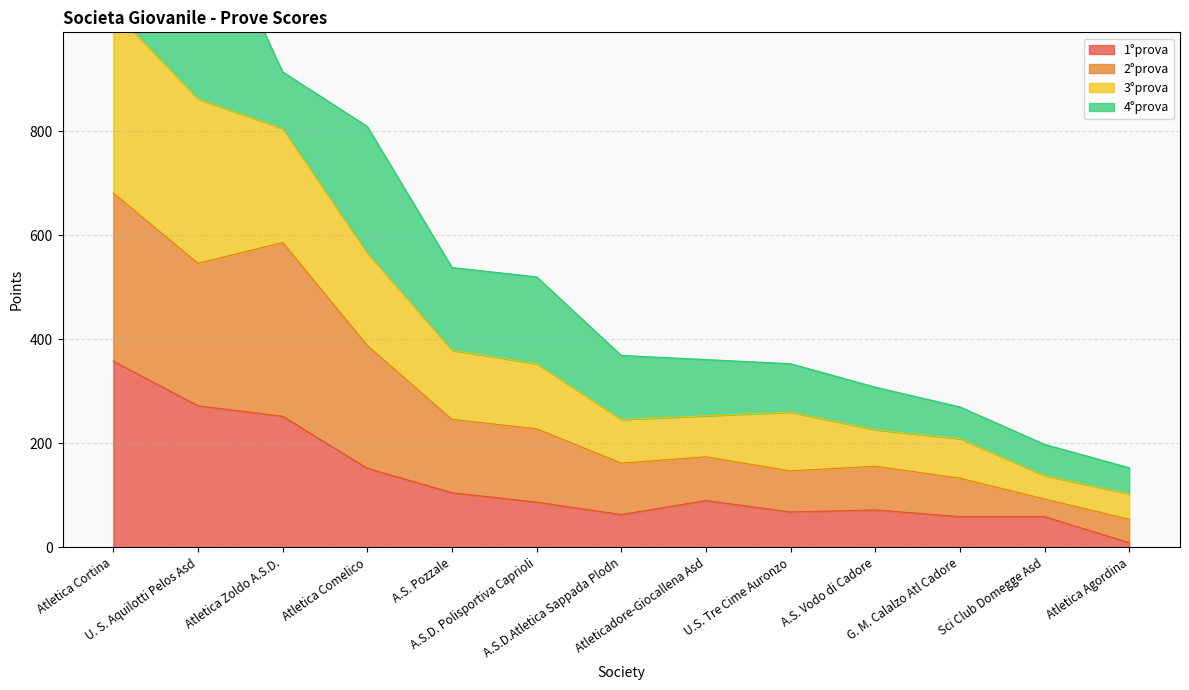

What is the label of the 1st point from the right?

Atletica Agordina